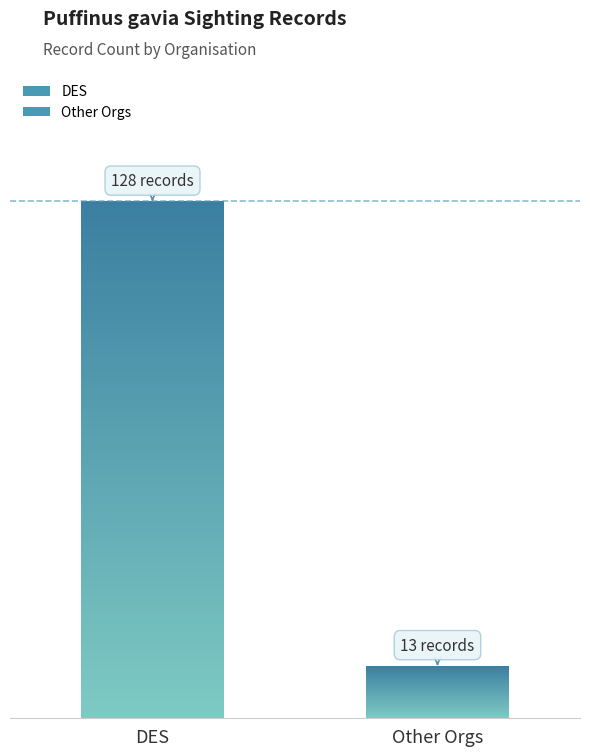

At which category does the chart reach its minimum across all series?

Other